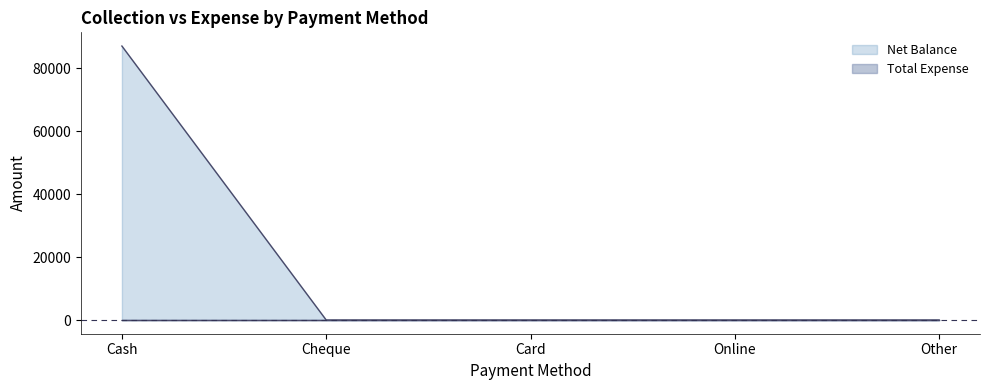

Rank the categories by value from highest to lowest.

Cash, Cheque, Card, Online, Other